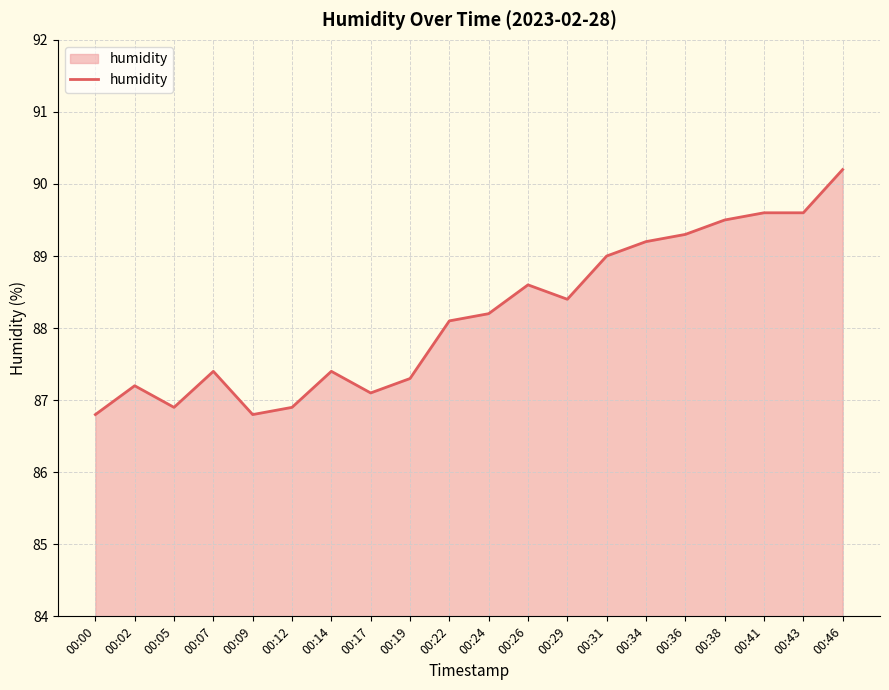

The value at 00:41 is 89.6. True or false?

True